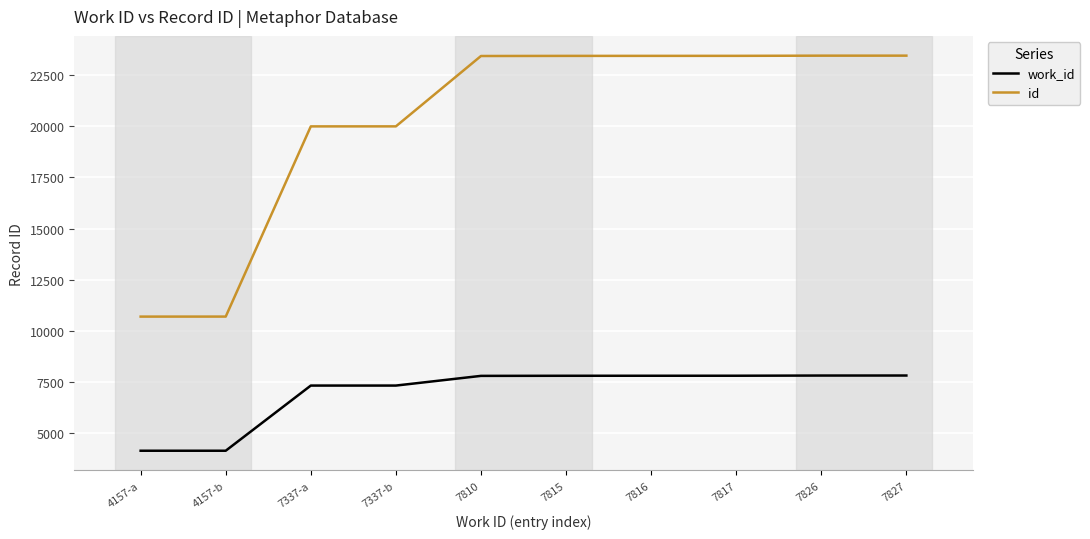

What are all the series names shown in the legend?

work_id, id